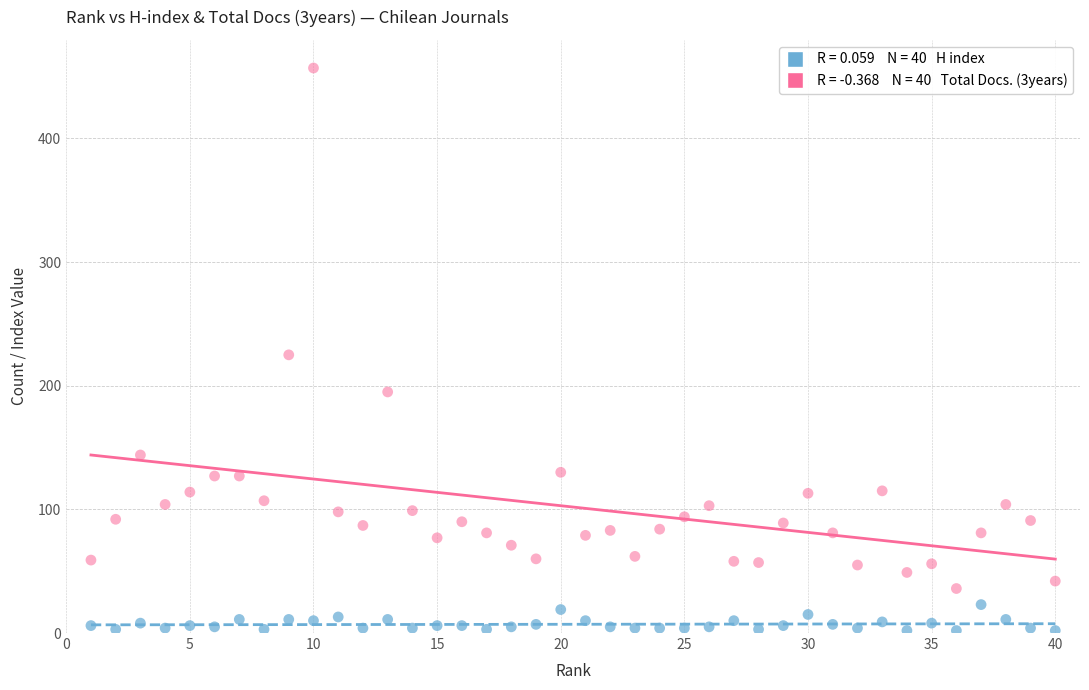

Across all data points, what is the range of Y values (max minus min)?

455